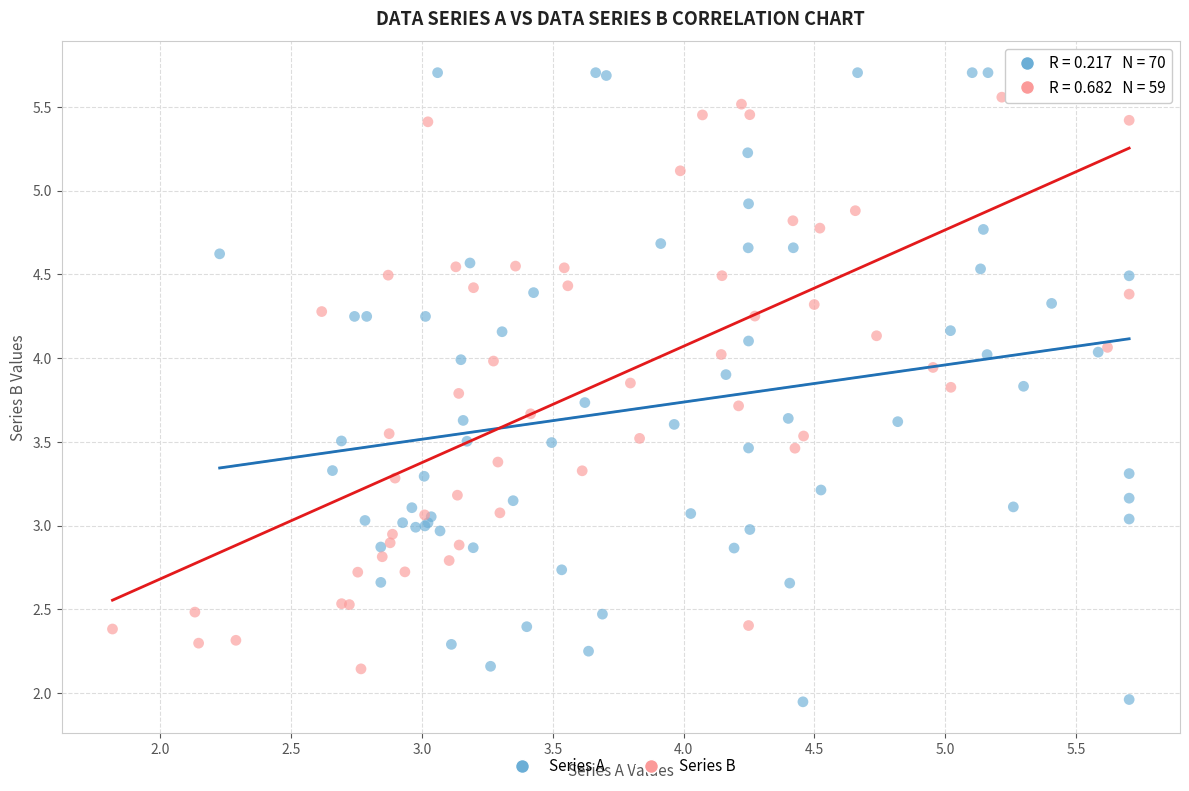

Which series reaches the minimum Y coordinate?

Series A